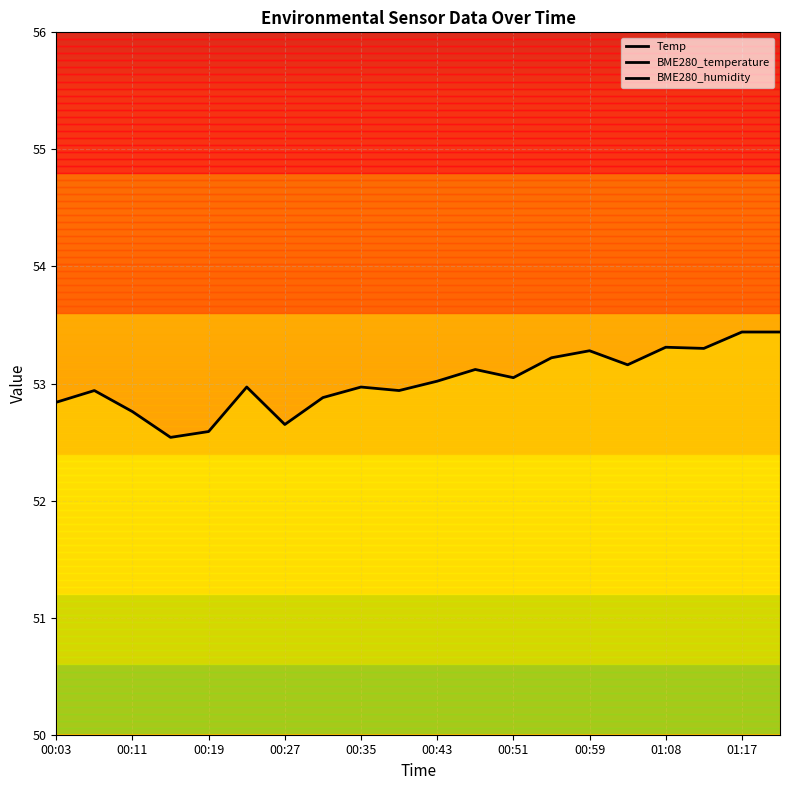

Which series has the largest range (max minus min)?

BME280_humidity